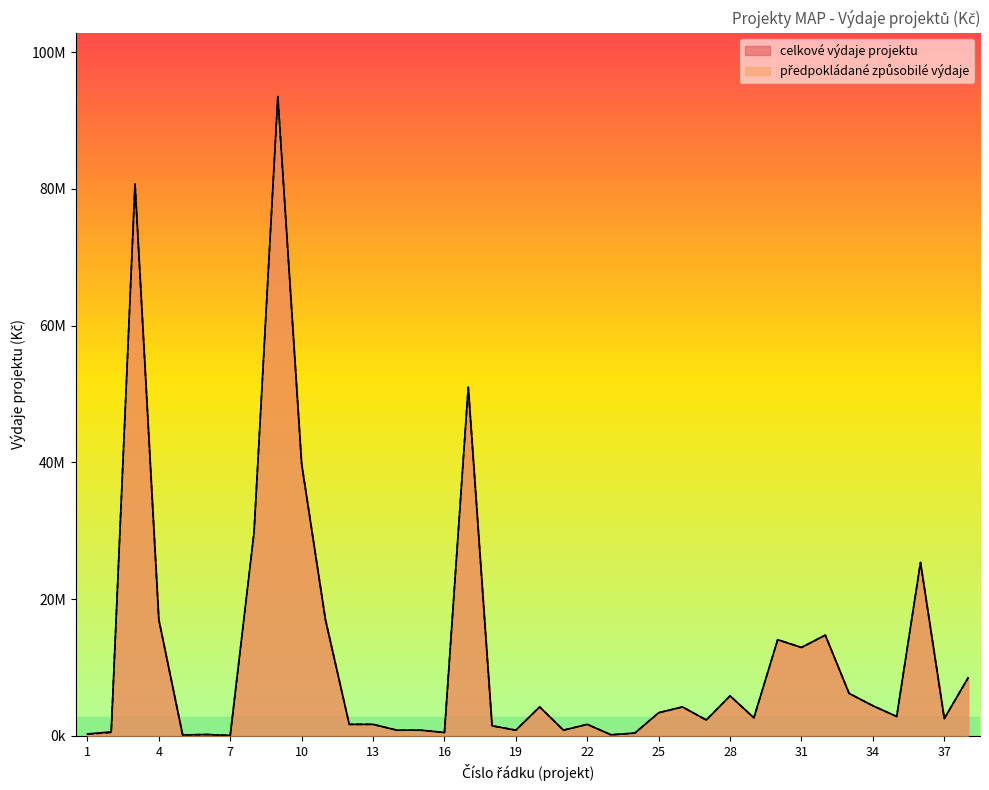

List the series in order of their peak value, highest first.

celkove_vydaje, zpusobile_vydaje